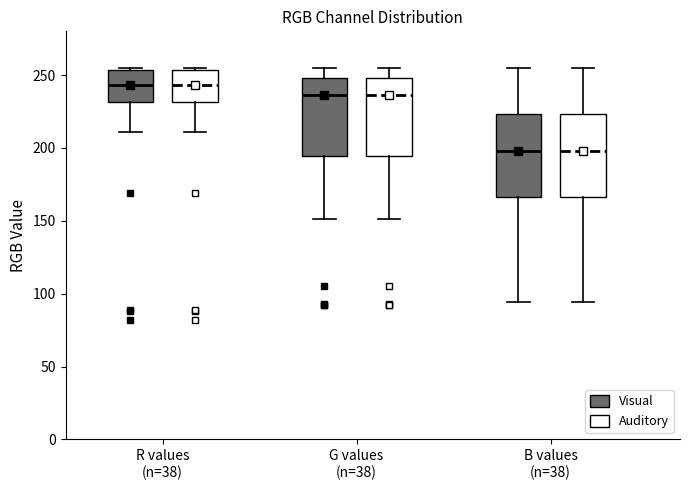

Reading left to right, read every box against the y-axis: the position of its median line, the range the box covers, and the ends of its whiskers. The values are not printed on the chart, so give them approximately, as read against the axis.

R values (n=38) (Visual): median 245, box 230 to 255, whiskers 210 to 255
R values (n=38) (Auditory): median 245, box 230 to 255, whiskers 210 to 255
G values (n=38) (Visual): median 235, box 195 to 250, whiskers 150 to 255
G values (n=38) (Auditory): median 235, box 195 to 250, whiskers 150 to 255
B values (n=38) (Visual): median 200, box 165 to 225, whiskers 95 to 255
B values (n=38) (Auditory): median 200, box 165 to 225, whiskers 95 to 255